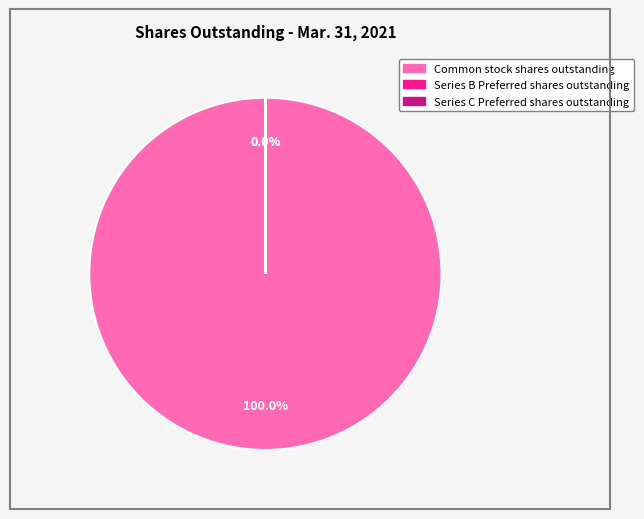

Does Common stock shares outstanding account for over 50% of the chart?

Yes